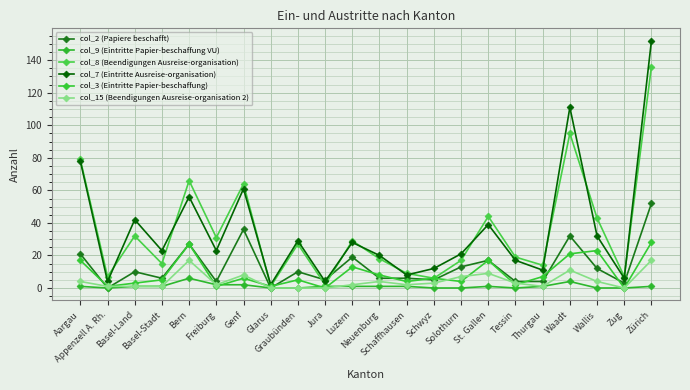

True or false: col_2 (Papiere beschafft) has a value of 27 at Bern.

True